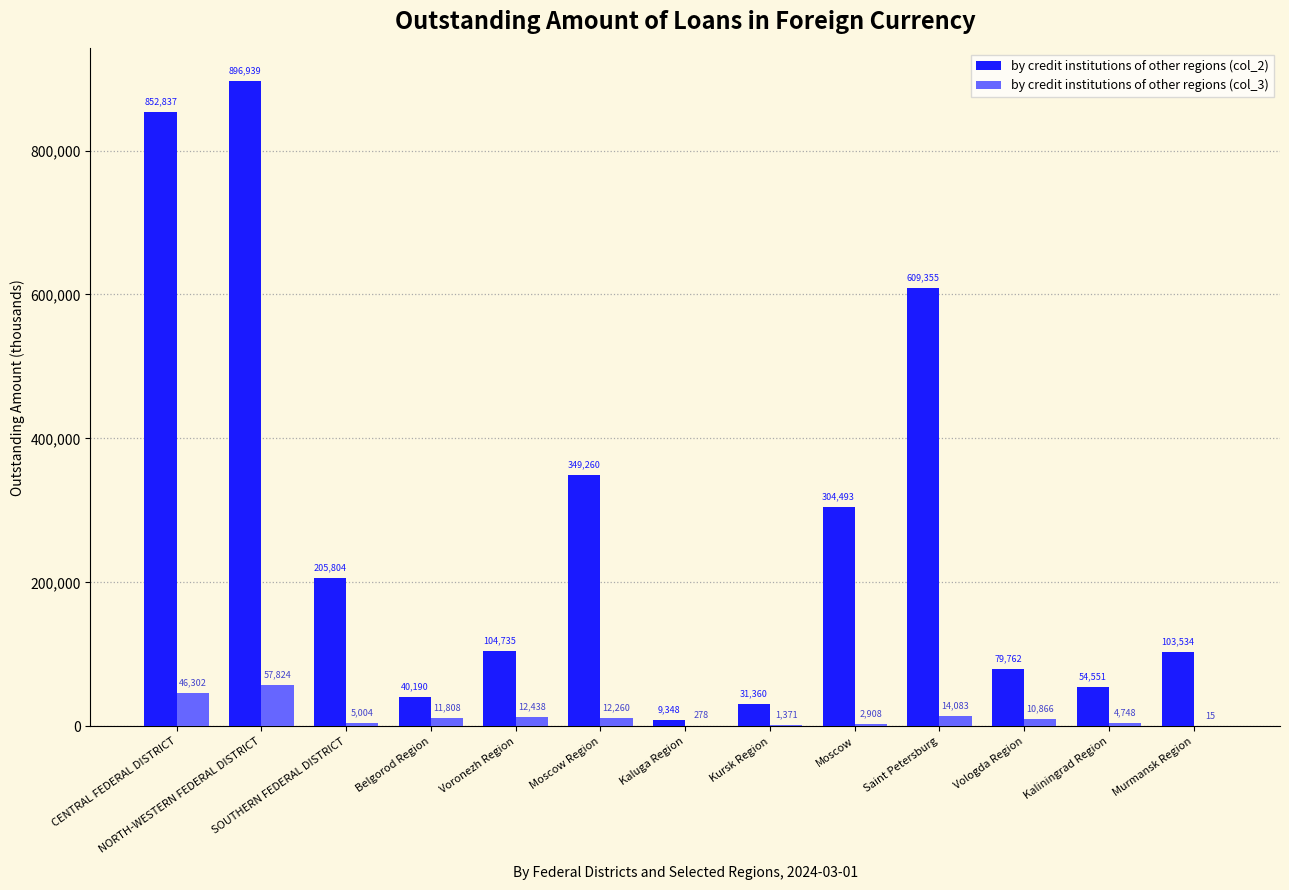

What is the spread (max minus min) of values at CENTRAL FEDERAL DISTRICT?

806535